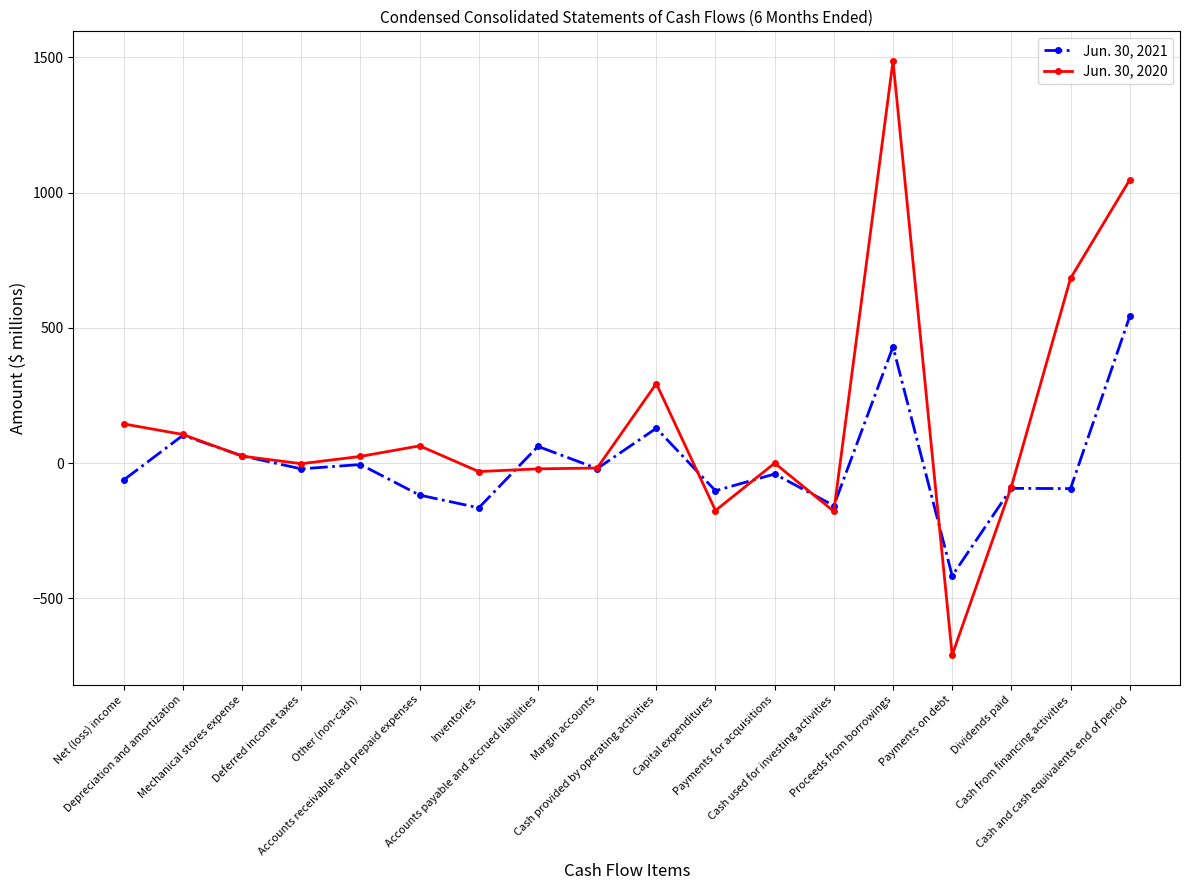

What is the smallest value displayed?

-709